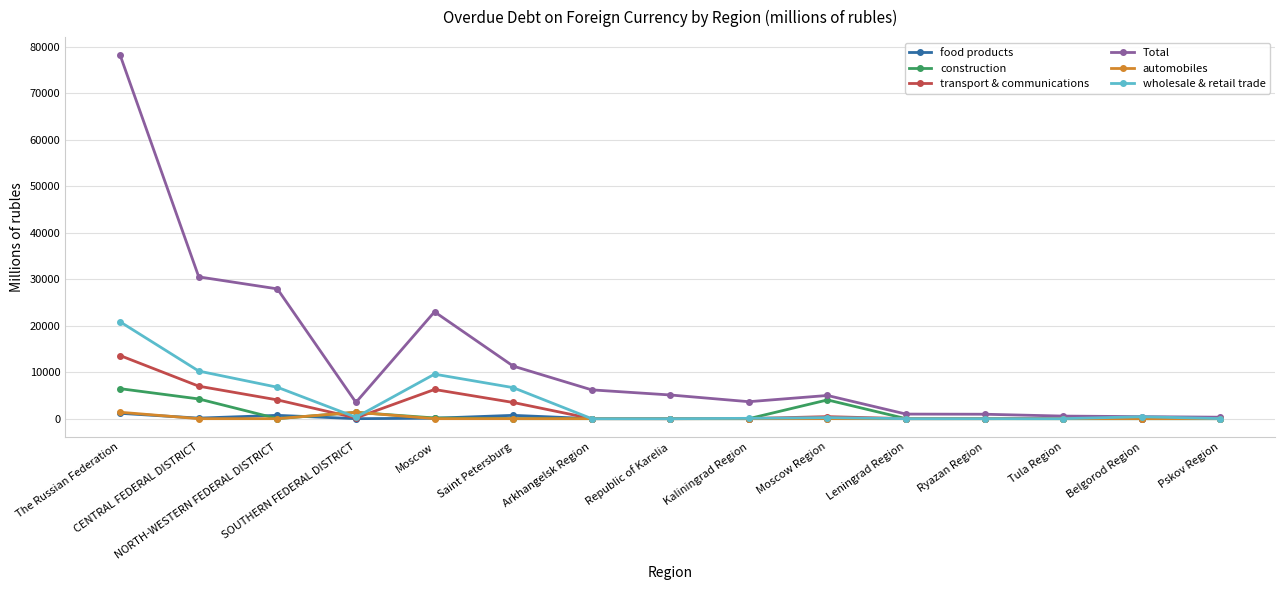

How many distinct data groups are displayed?

6